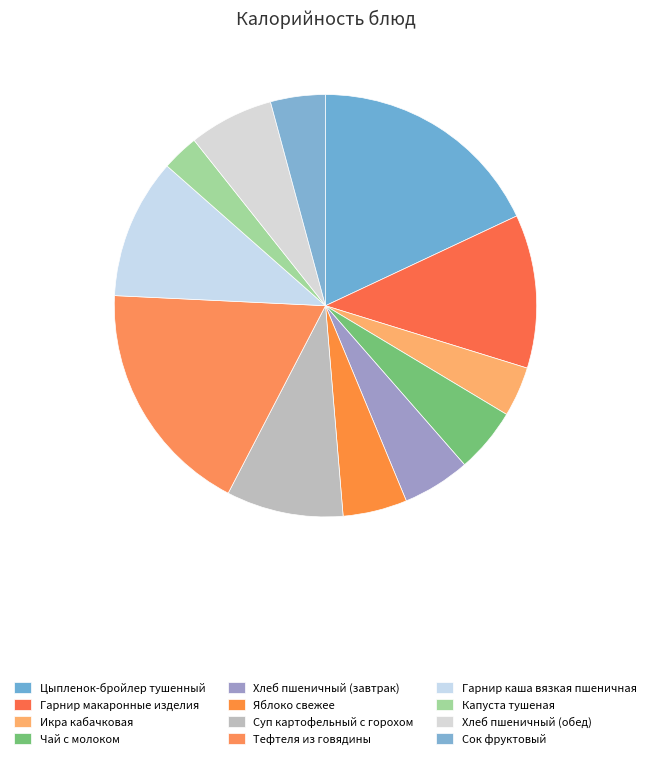

Count the number of slices in the pie.

12